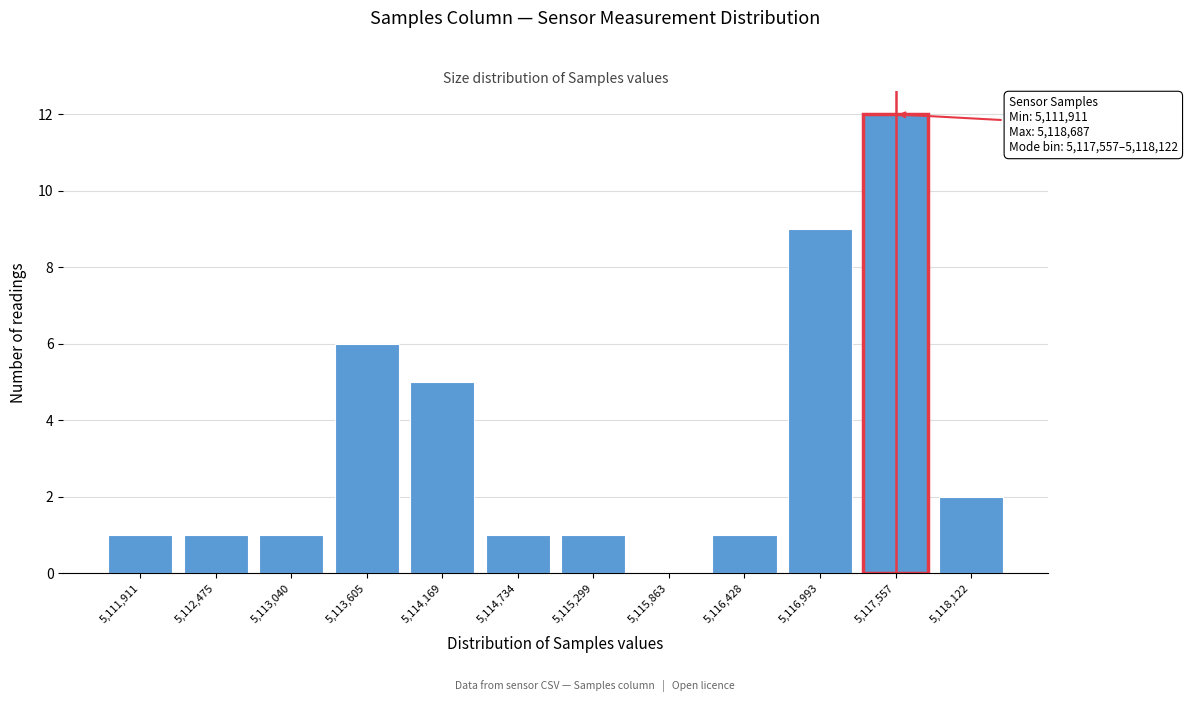

Reading left to right, transcribe all the data shown in this chart.

5,111,911=1	5,112,475=1	5,113,040=1	5,113,605=6	5,114,169=5	5,114,734=1	5,115,299=1	5,115,863=0	5,116,428=1	5,116,993=9	5,117,557=12	5,118,122=2